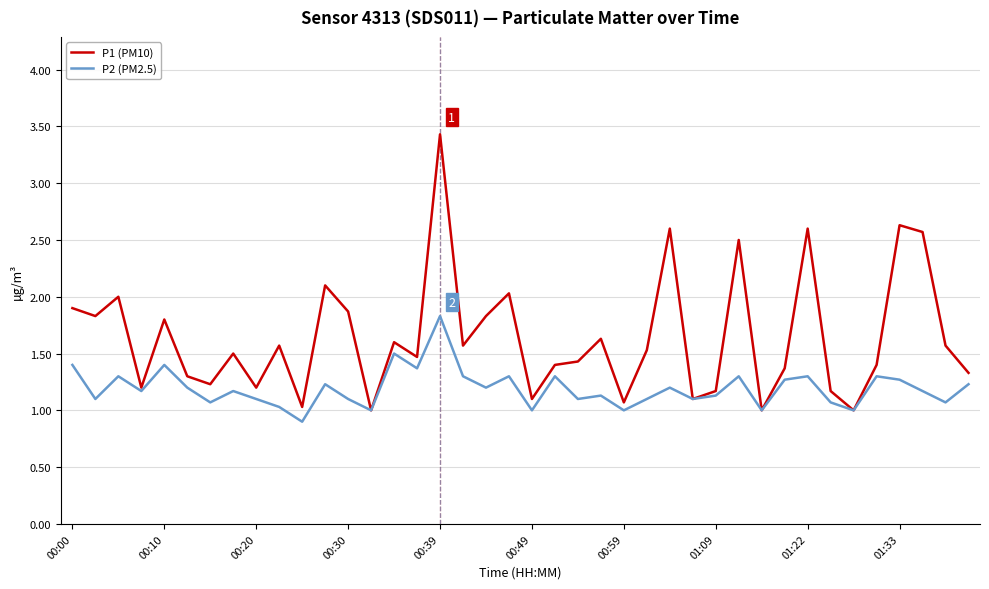

Rank the series by their average value, from lowest to highest.

P2 (PM2.5), P1 (PM10)